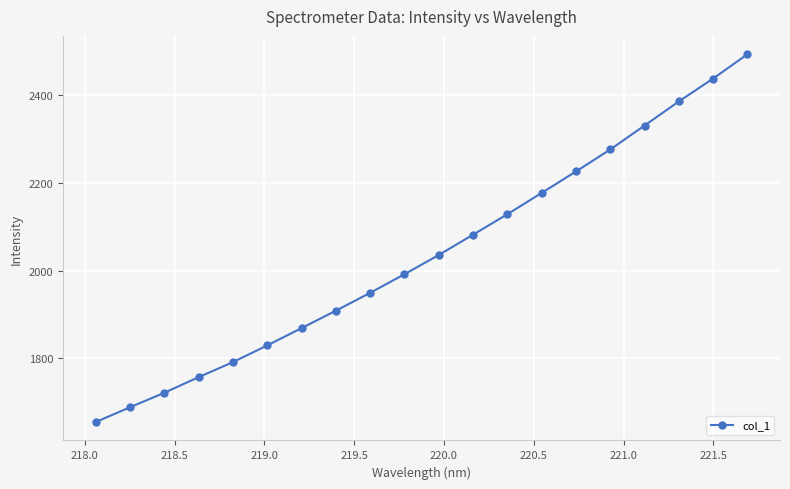

What is the difference between the maximum and minimum values?

837.6